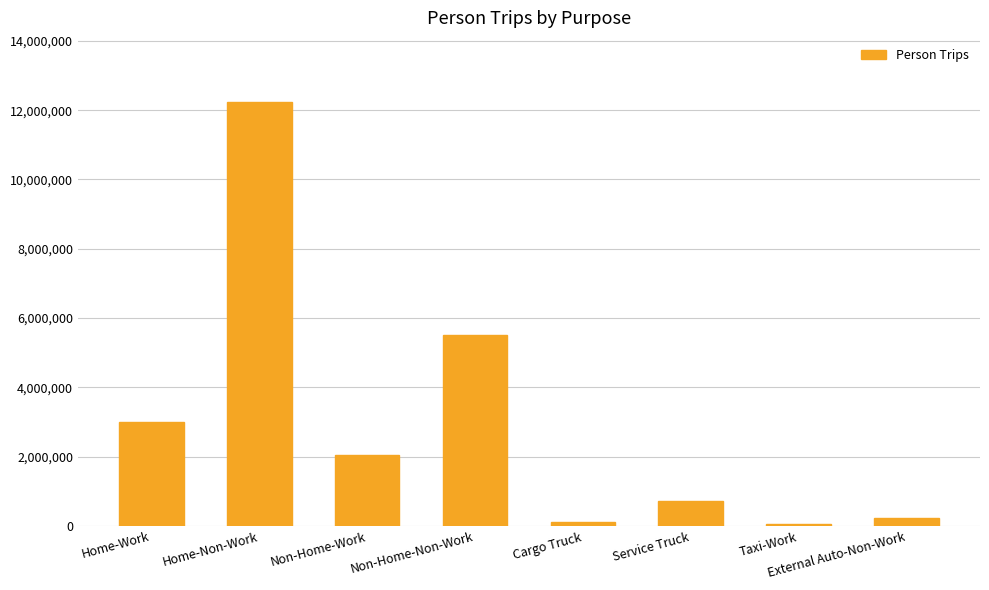

What is the difference between the second highest and minimum values?

5450318